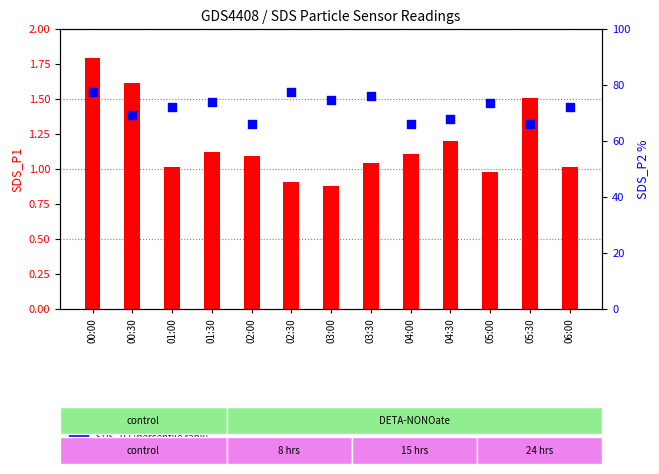

What is the total value across all series at 05:00?

74.4